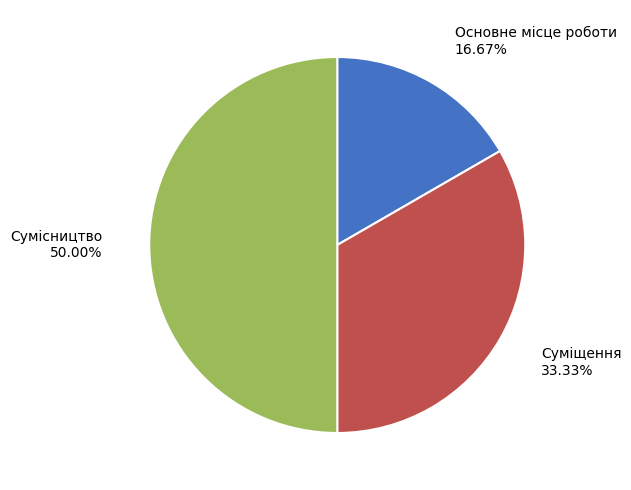

Rank the categories by value from highest to lowest.

Сумісництво, Суміщення, Основне місце роботи